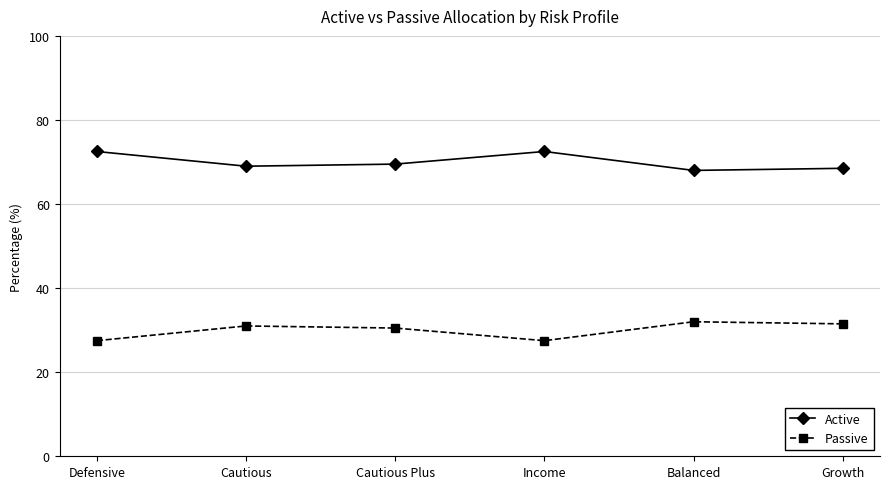

What is the sum of the Passive values at Defensive and Income?

55.0